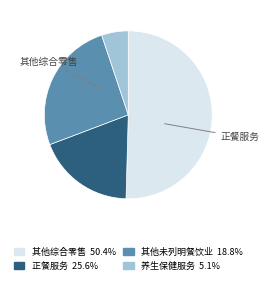

Is there a majority slice in this chart?

Yes